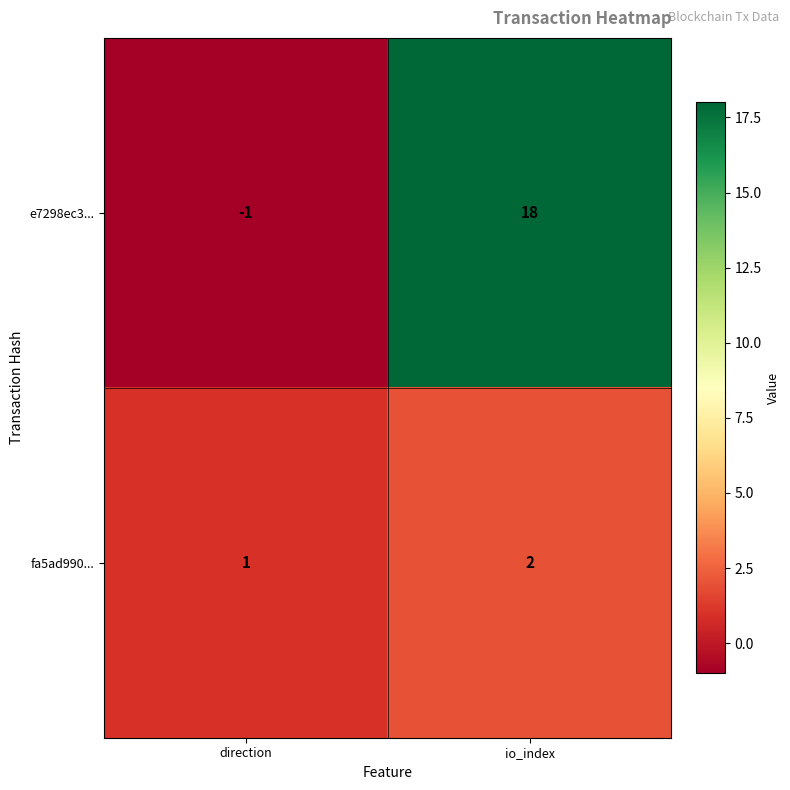

Which series has the largest total across all categories?

e7298ec3...